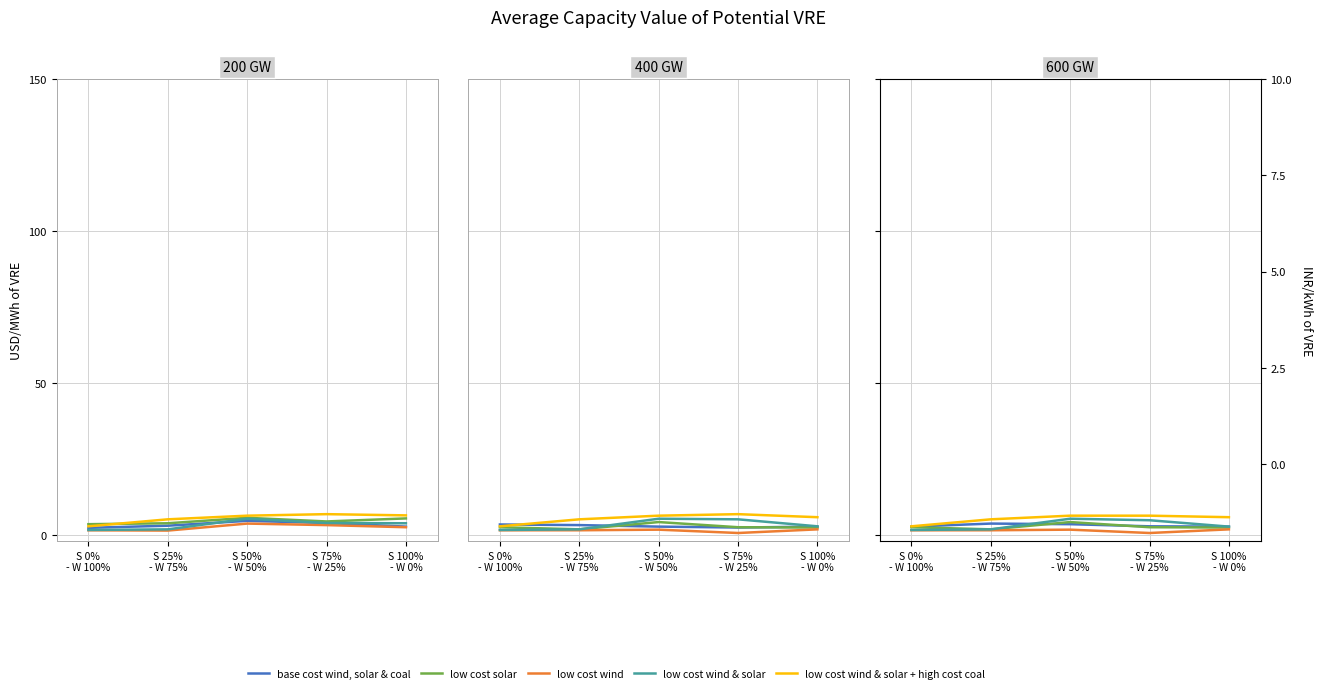

What are all the series names shown in the legend?

base cost wind, solar & coal, low cost solar, low cost wind, low cost wind & solar, low cost wind & solar + high cost coal